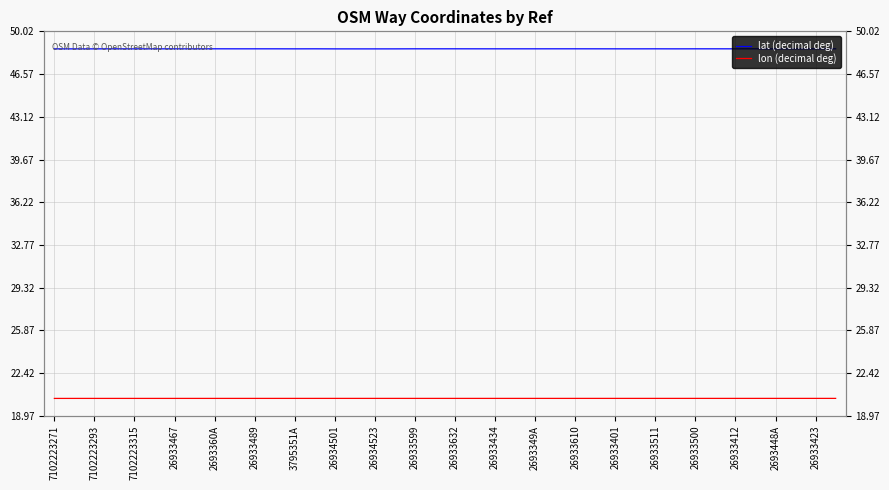

True or false: lon (decimal deg) has more than 0 points higher than both neighbors.

True